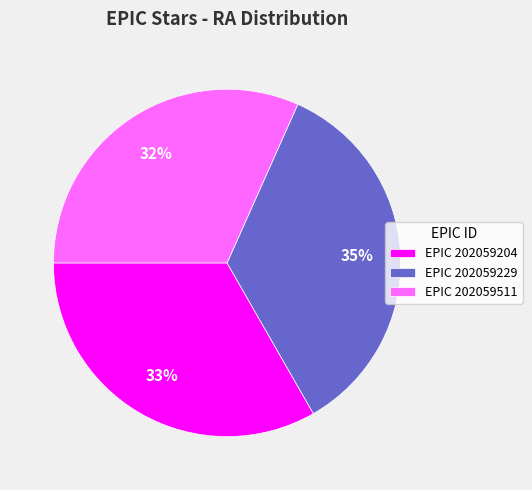

To the nearest percent, what portion does EPIC 202059511 represent?

32%